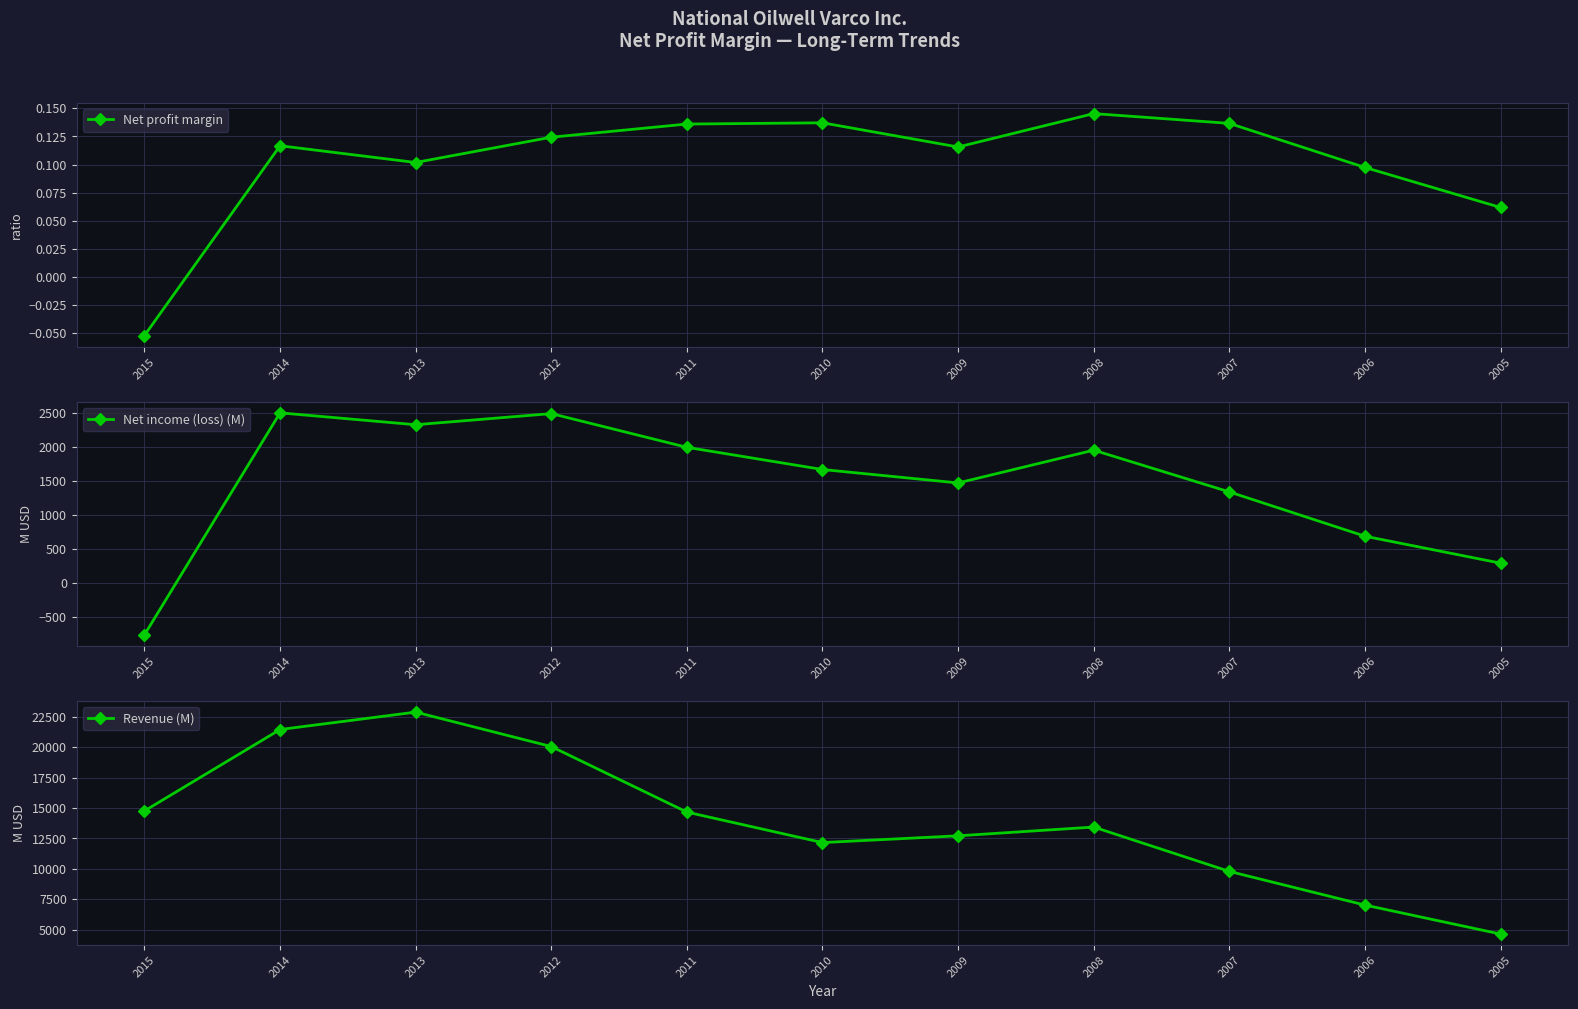

What is the value of the Revenue (M) point at the 10th from the left?

7026.0